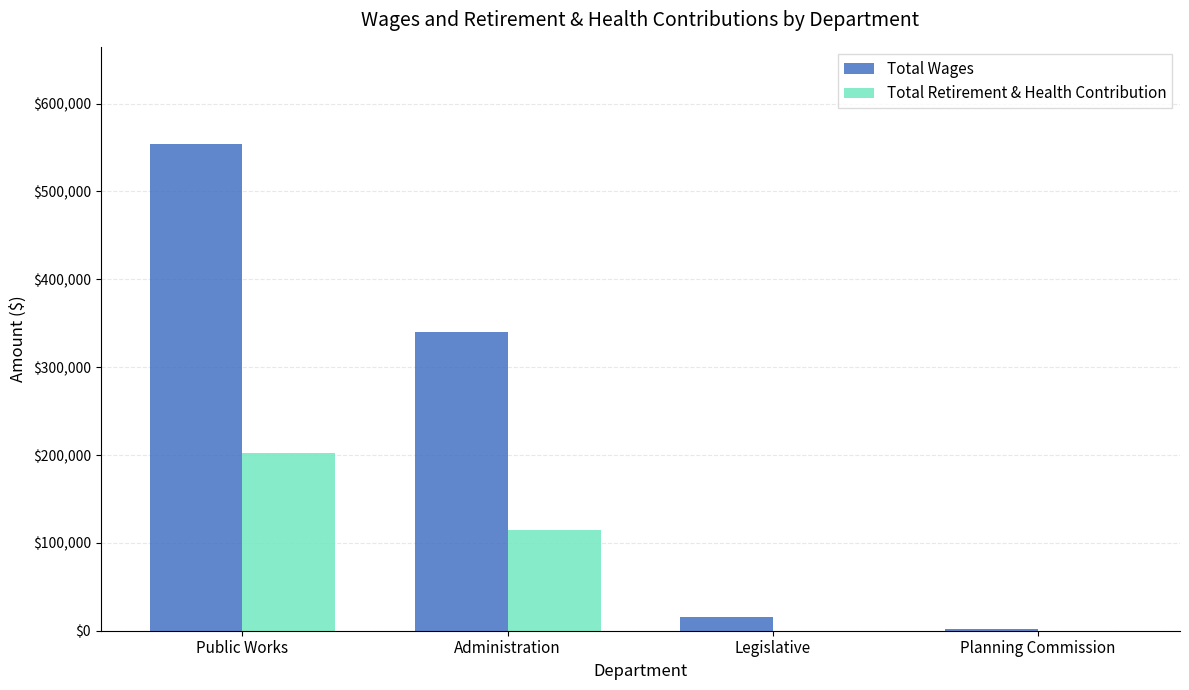

Between Public Works and Planning Commission, which series saw the biggest shift?

Total Wages